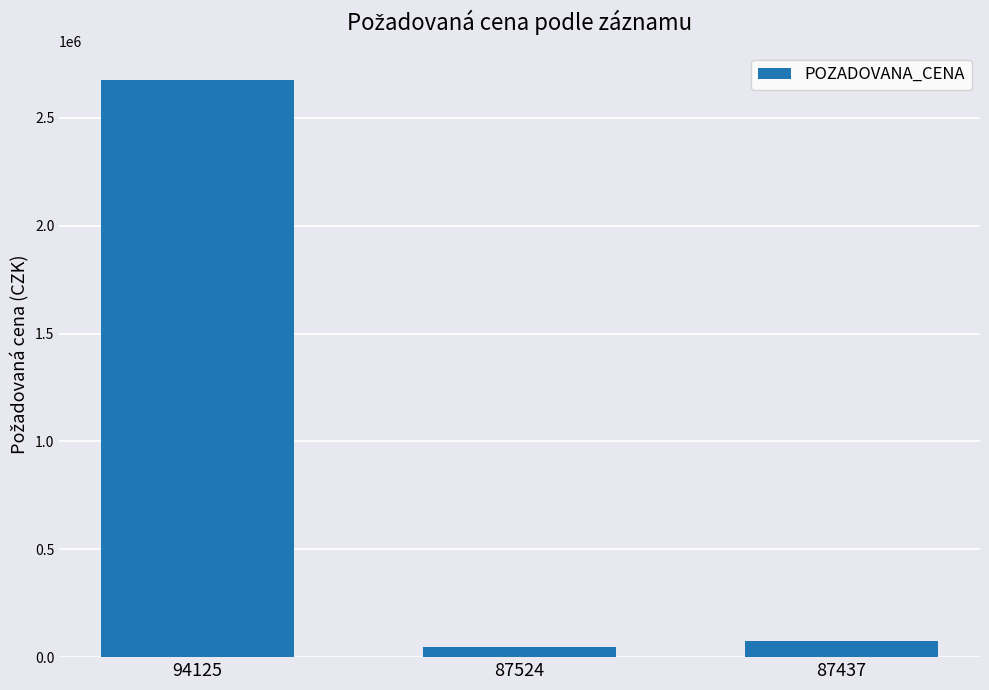

What is the maximum value shown in the chart?

2675000